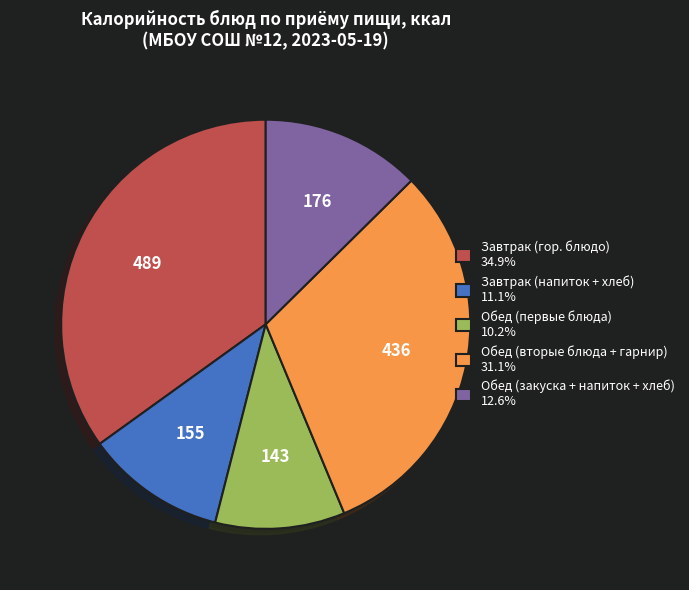

What is the ratio of the value at Завтрак (гор. блюдо) 34.9% to the value at Обед (закуска + напиток + хлеб) 12.6%?

2.8